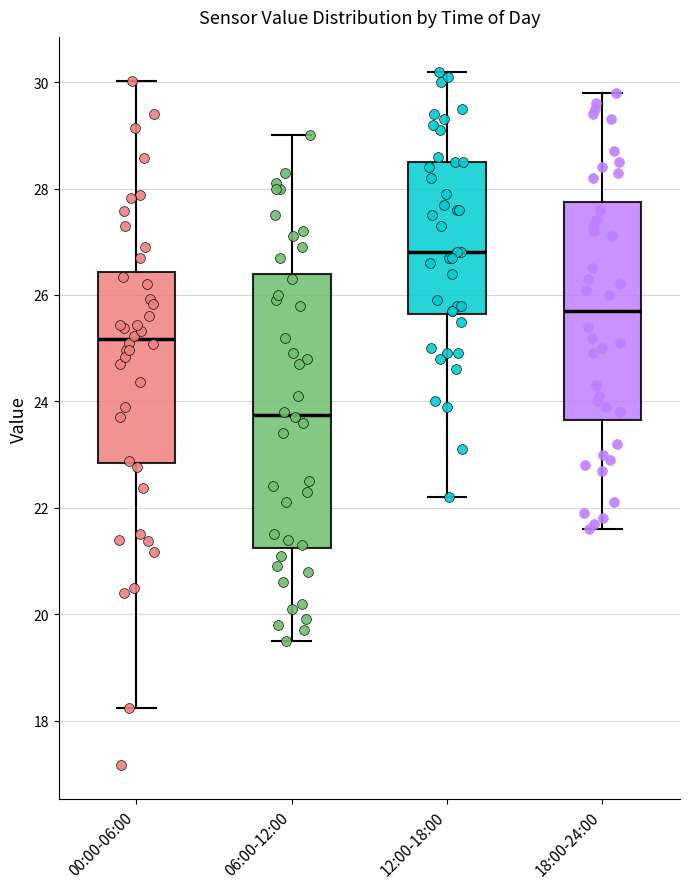

Comparing the boxes themselves (not the whiskers), which one is the tallest?

06:00-12:00